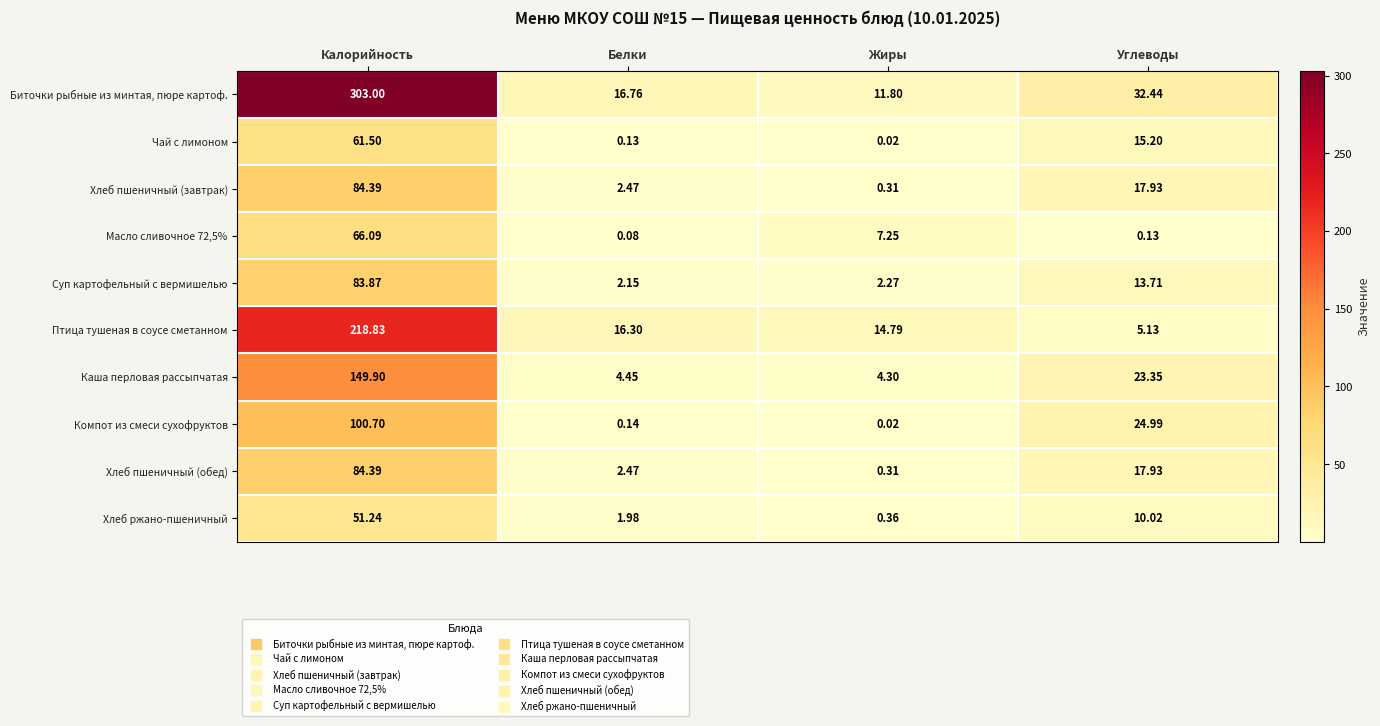

At which label does Масло сливочное 72,5% reach its peak?

Калорийность